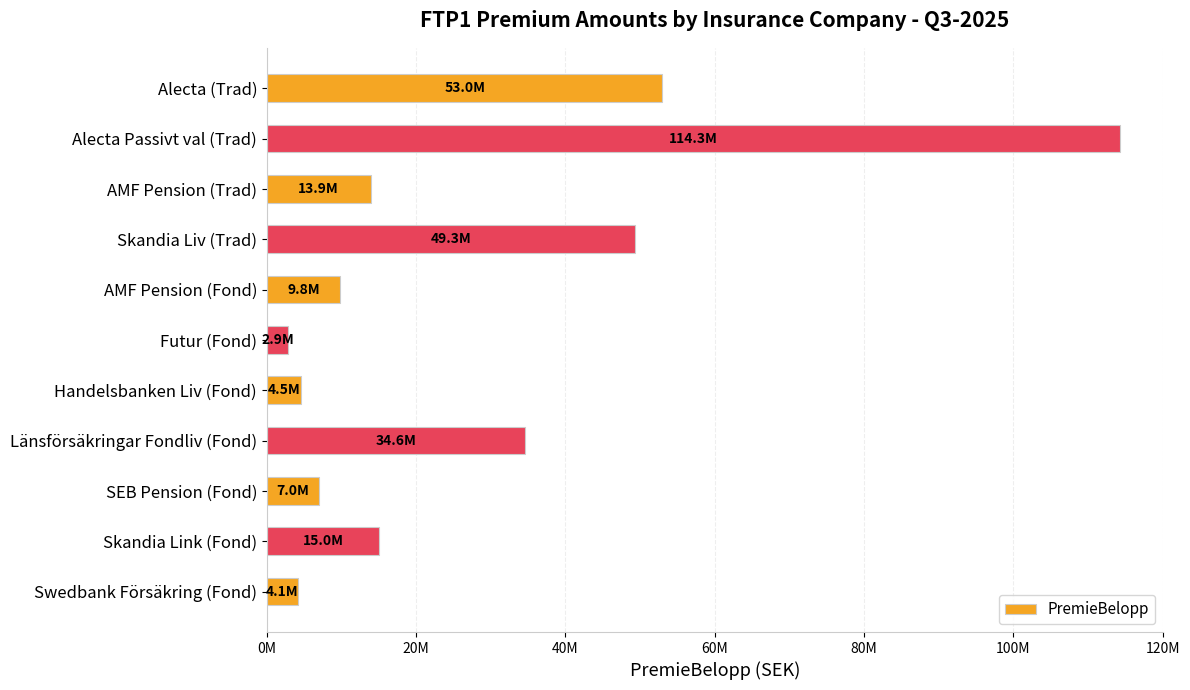

What is the difference between the second highest and minimum values?

50113101